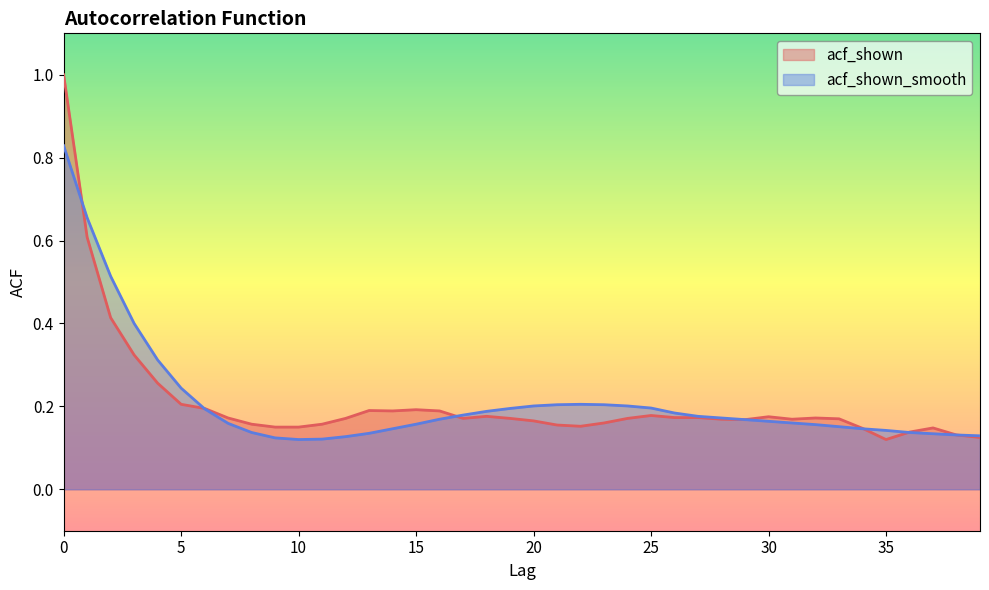

What is the sum of the acf_shown_smooth values at 36 and 21?

0.3